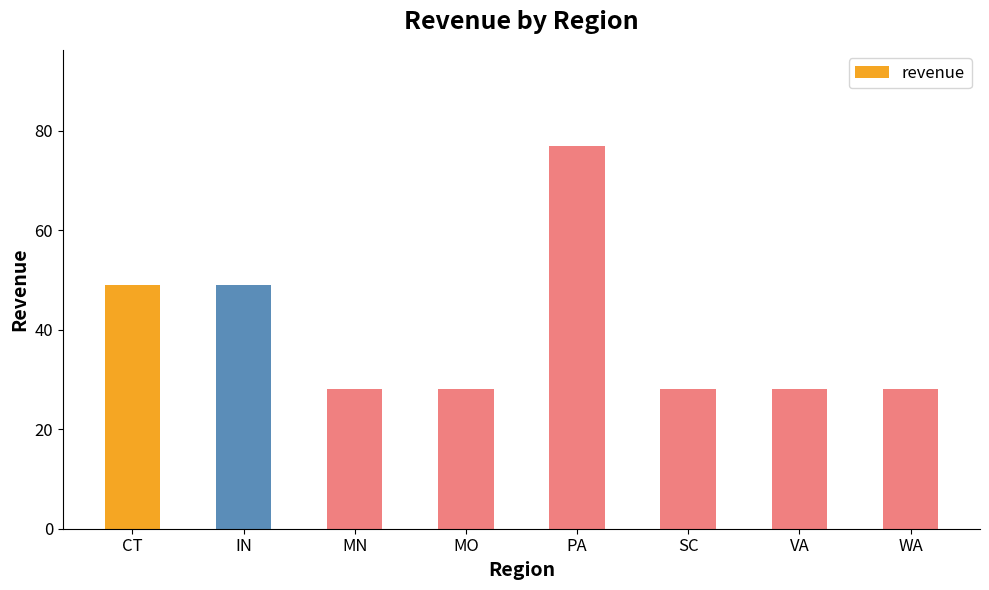

Reading left to right, what are all the values shown in this chart?

49	49	28	28	77	28	28	28